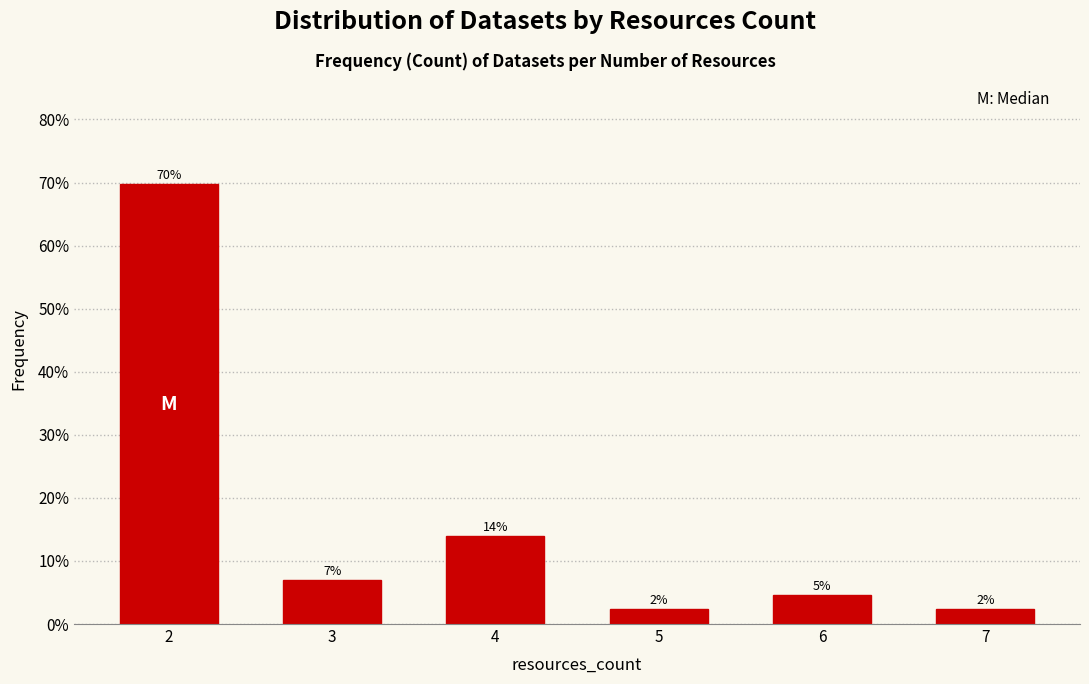

Approximately how many times larger is the value at 2 compared to 3?

10.0